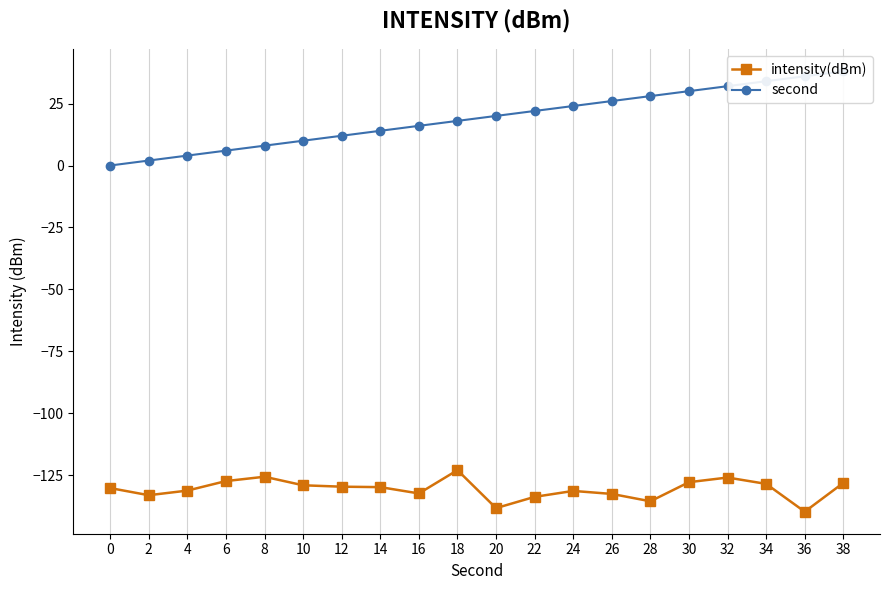

Rank the series by their average value, from highest to lowest.

second, intensity(dBm)